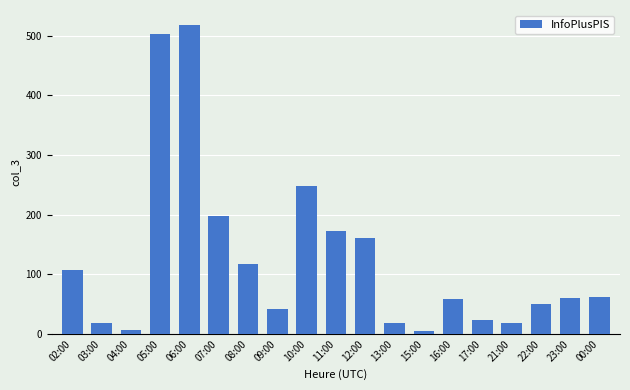

What position from the left is 03:00?

2